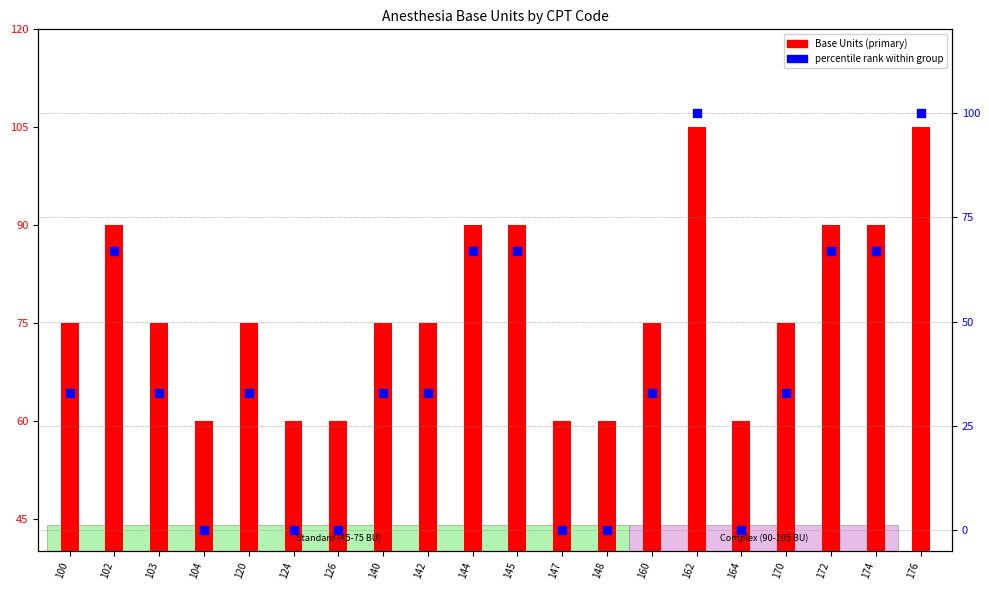

Which series has the largest Y range (max minus min)?

percentile rank within group